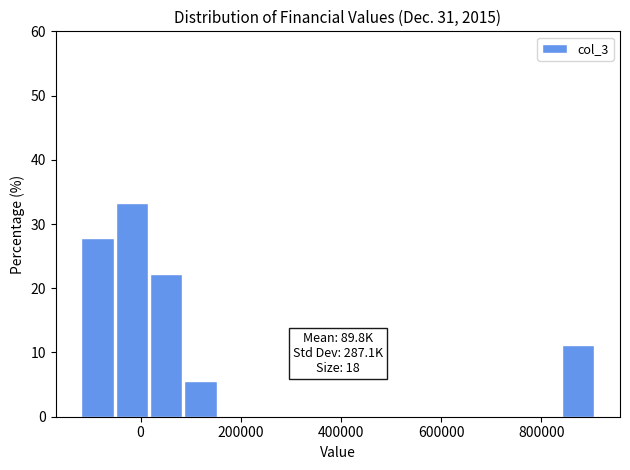

Around what value on the x-axis is the tallest bar? Give the approximate position of its centre, as read against the axis.

-20000